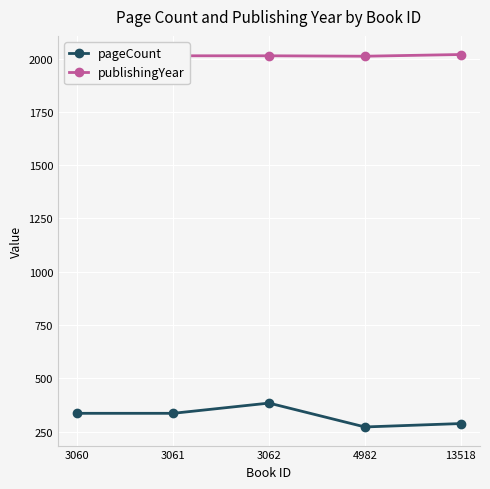

What value does the pageCount series have at 3060, to the nearest 5?

335